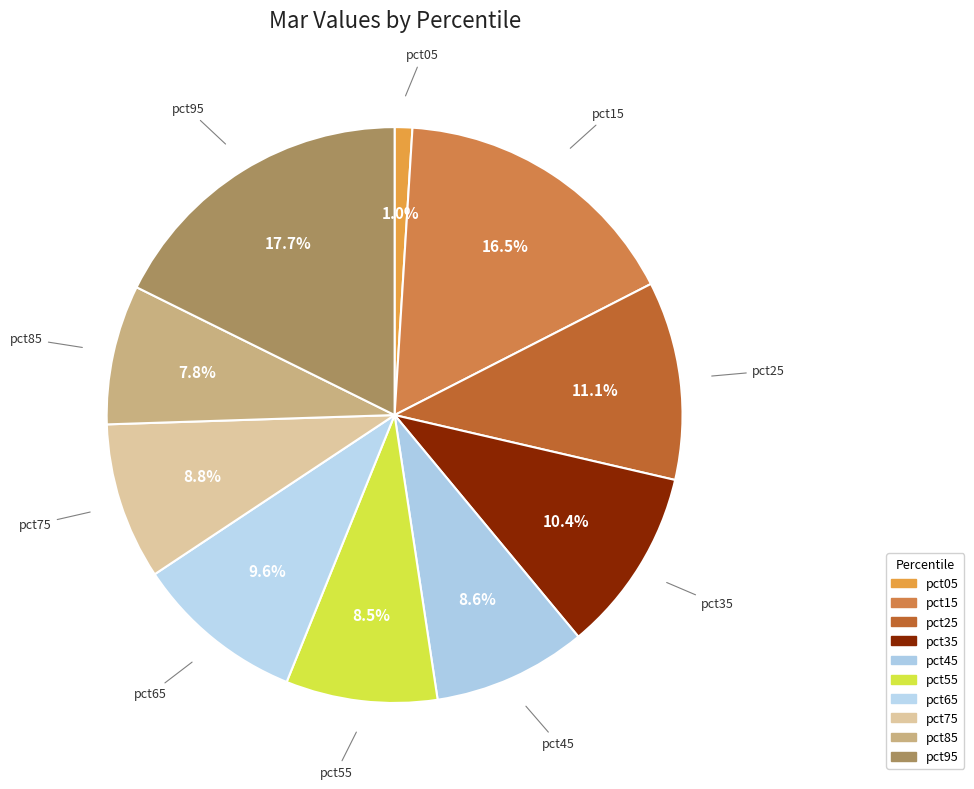

Is there a majority slice in this chart?

No